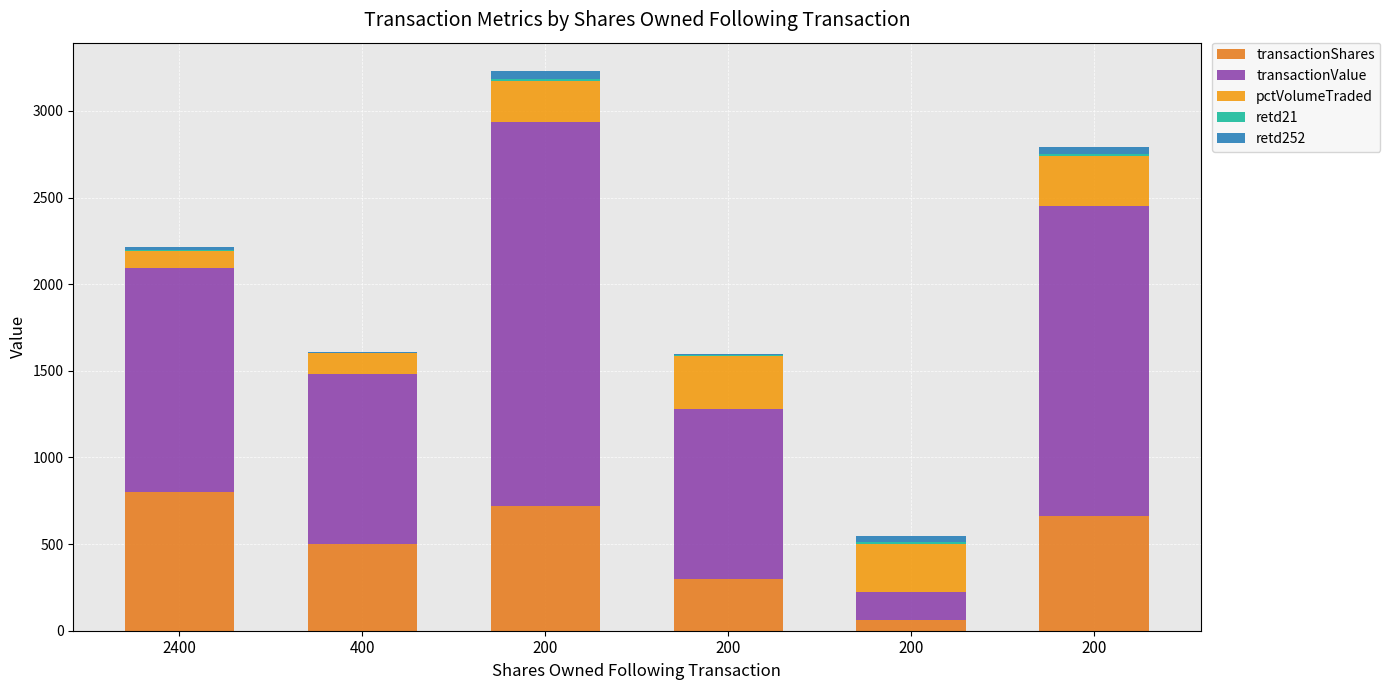

What is the difference between the maximum and minimum values in the pctVolumeTraded series?

210.6